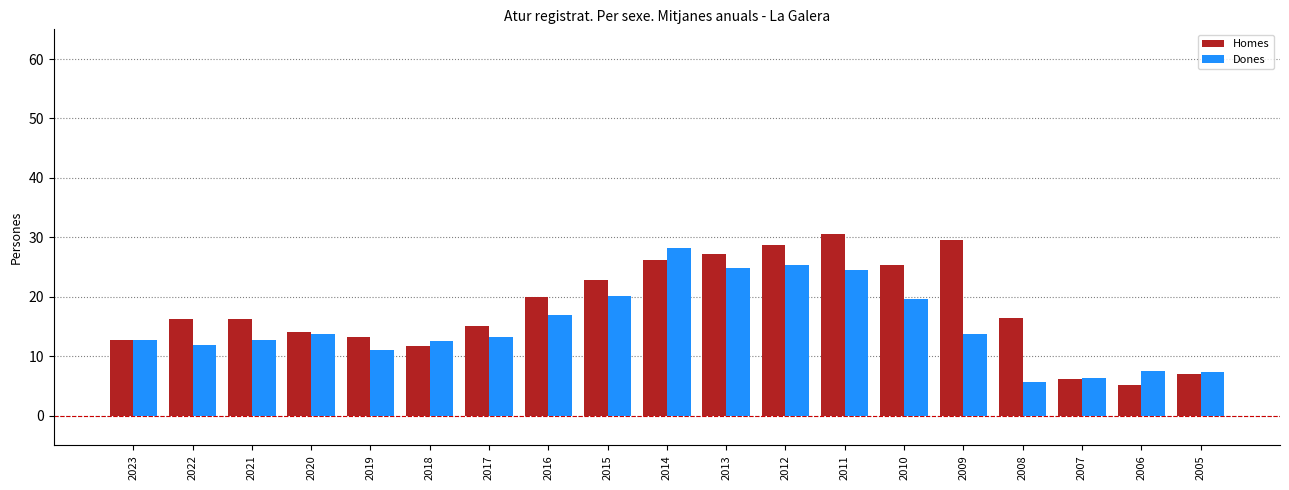

What value does the Dones series have at 2008?

5.6